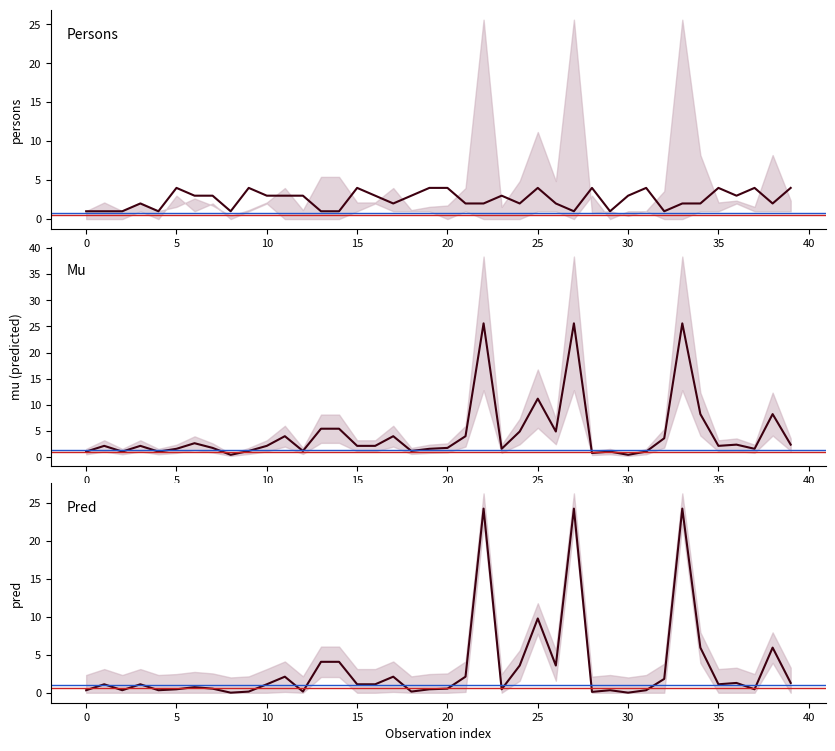

True or false: mu and persons cross at least once.

True